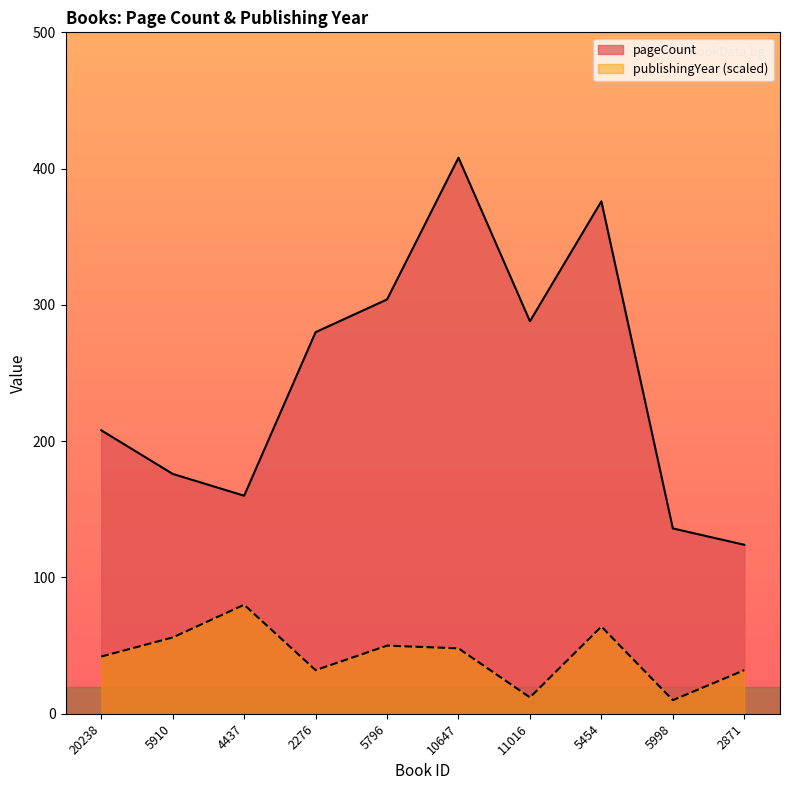

What is the difference between the second highest and second lowest values in the publishingYear series?

52